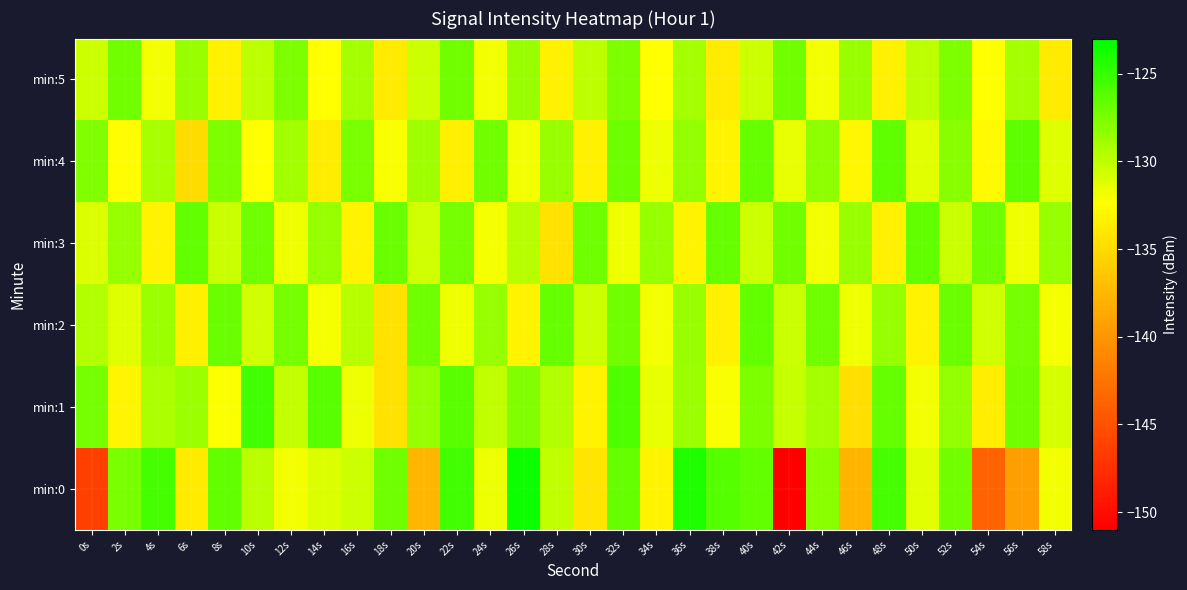

Count the number of data series in this chart.

6